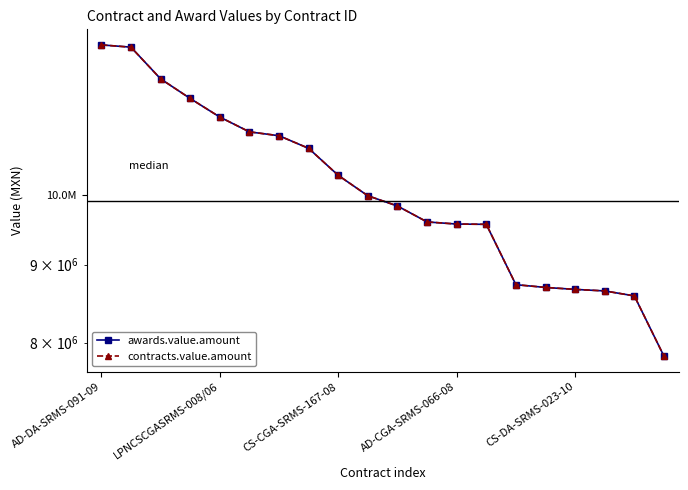

At CS-CGA-SRMS-167-08, list the series in order from largest to smallest.

awards.value.amount, contracts.value.amount